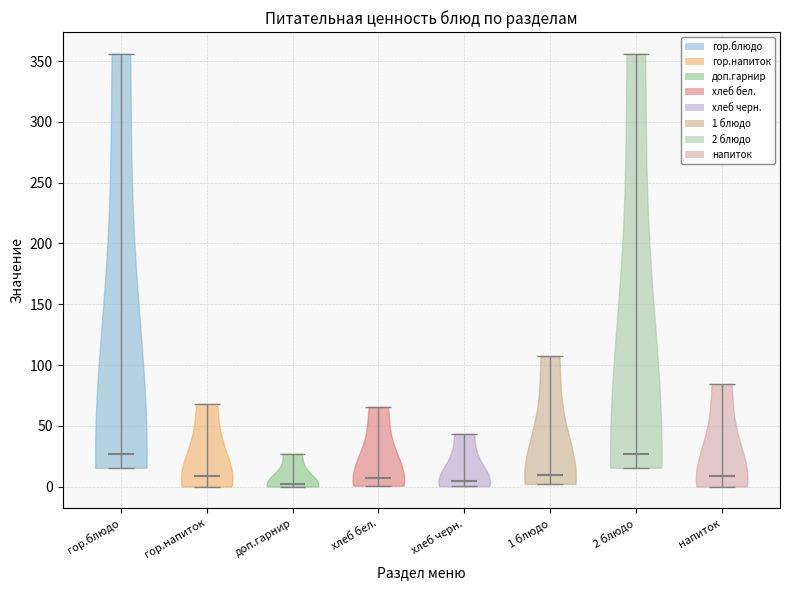

Reading left to right, read every violin against the y-axis: where its median line is, and the lowest and highest points it reaches. The values are not printed on the chart, so give them approximately, as read against the axis.

гор.блюдо: median line 25, lowest point 15, highest point 355
гор.напиток: median line 10, lowest point 0, highest point 70
доп.гарнир: median line 0, lowest point 0, highest point 25
хлеб бел.: median line 5, lowest point 0, highest point 65
хлеб черн.: median line 5, lowest point 0, highest point 45
1 блюдо: median line 10, lowest point 0, highest point 105
2 блюдо: median line 25, lowest point 15, highest point 355
напиток: median line 10, lowest point 0, highest point 85